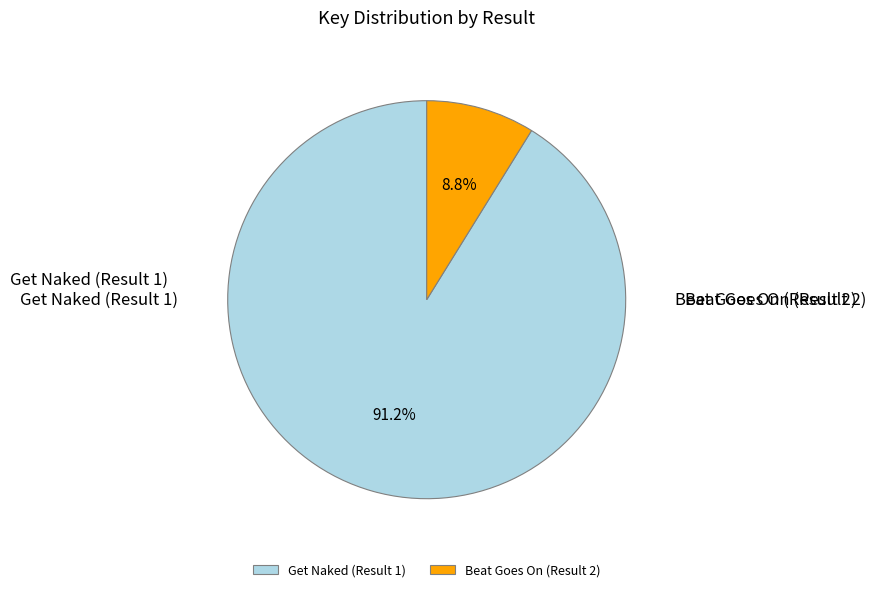

Is it true that Beat Goes On (Result 2) is 9% of the pie?

True